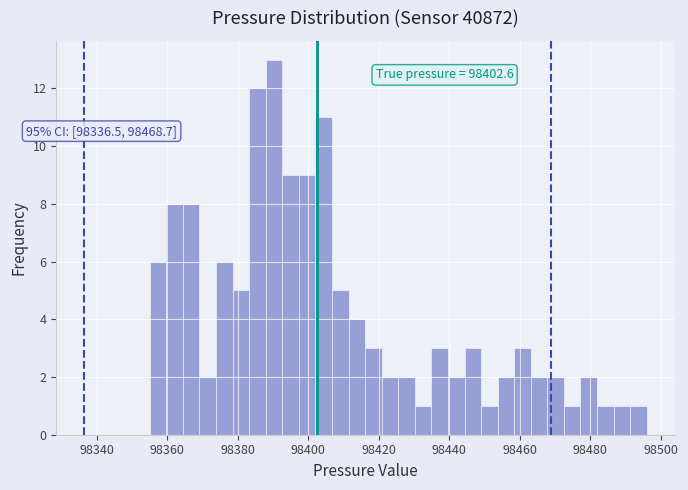

Around what value on the x-axis is the tallest bar? Give the approximate position of its centre, as read against the axis.

98390